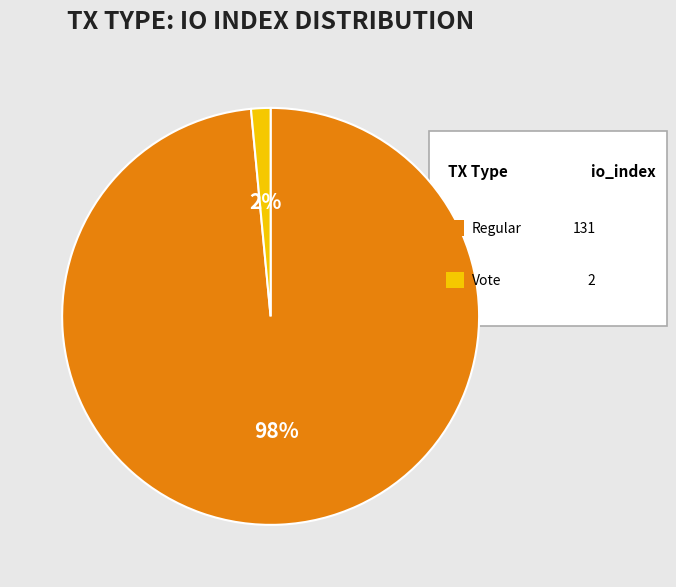

To the nearest percent, what is the average slice percentage?

50%